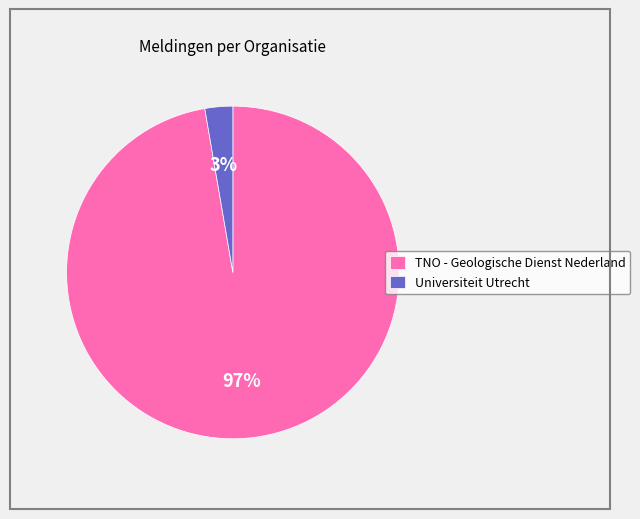

Which category has the biggest portion of the pie?

TNO - Geologische Dienst Nederland